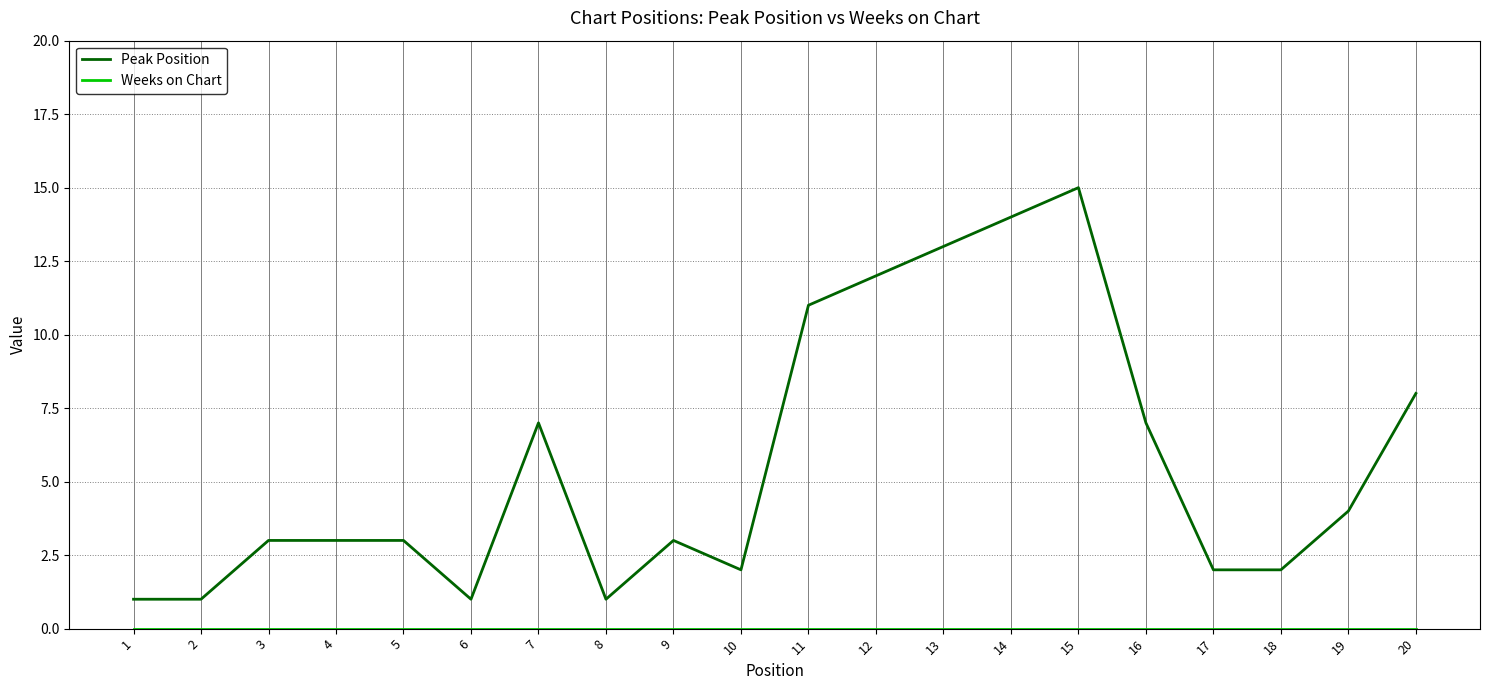

Which series has the largest range (max minus min)?

Peak Position